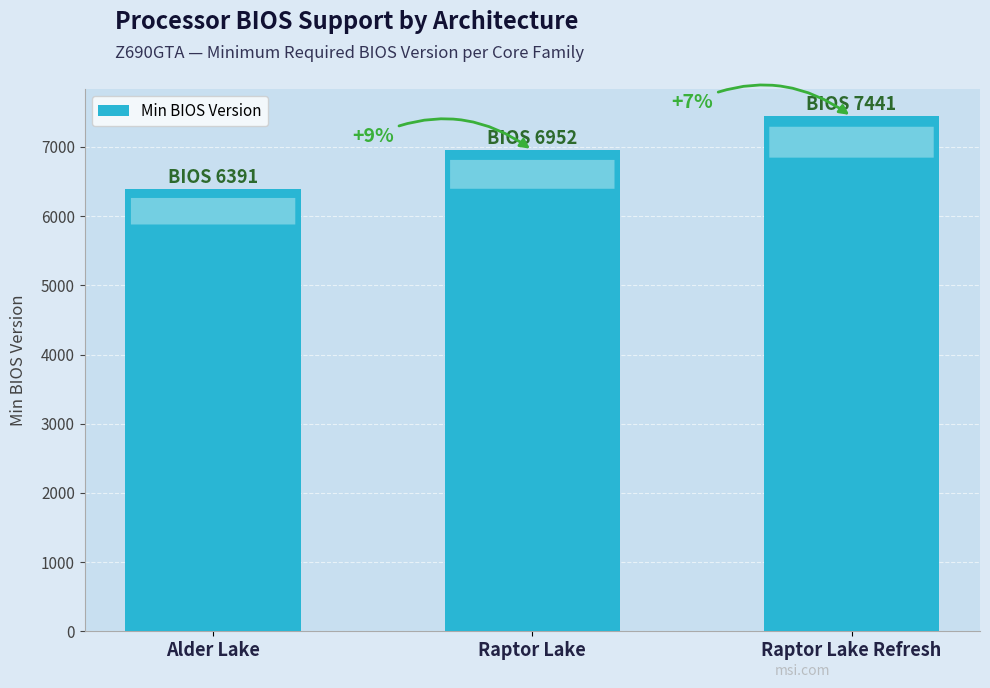

Does the chart contain any negative values?

No